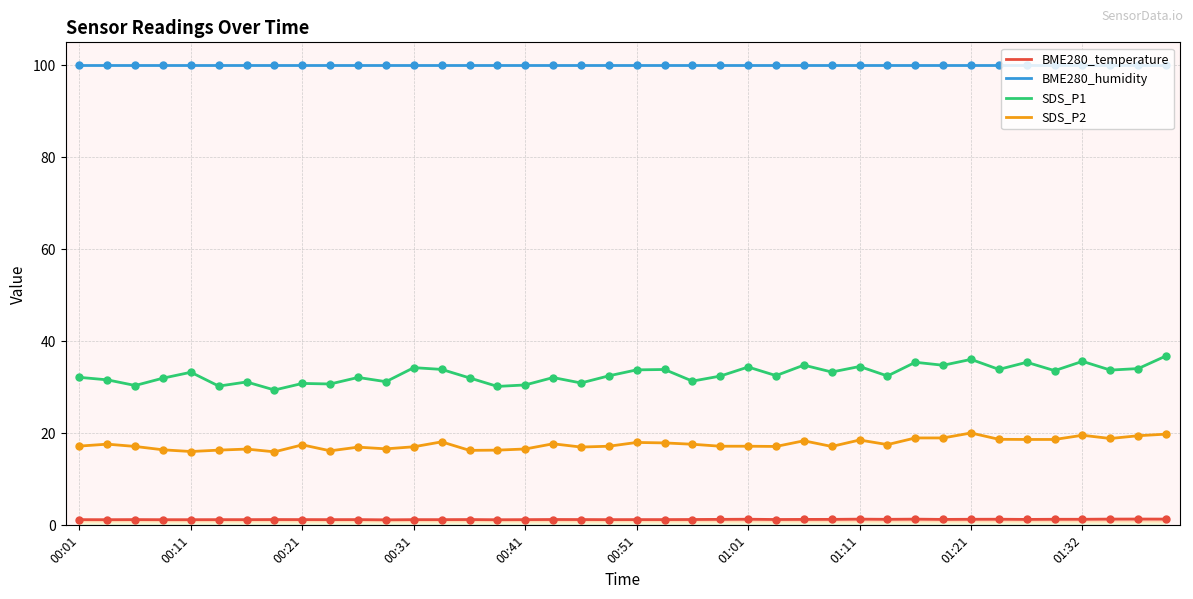

Which series has the largest total across all categories?

BME280_humidity